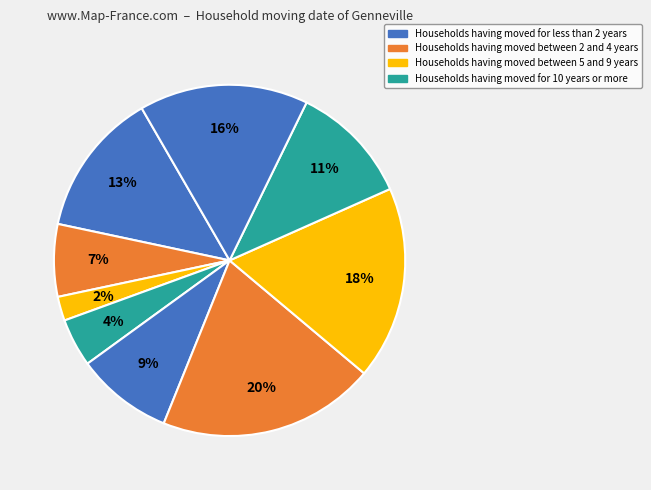

Count the number of slices in the pie.

9